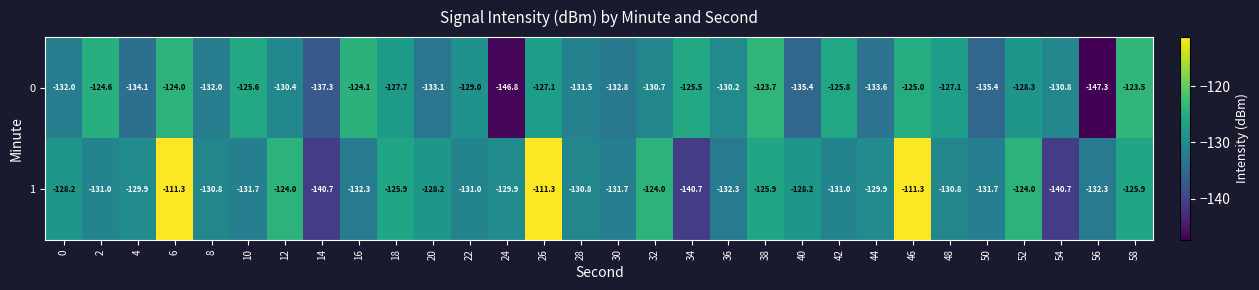

How many data points does each series have?

30